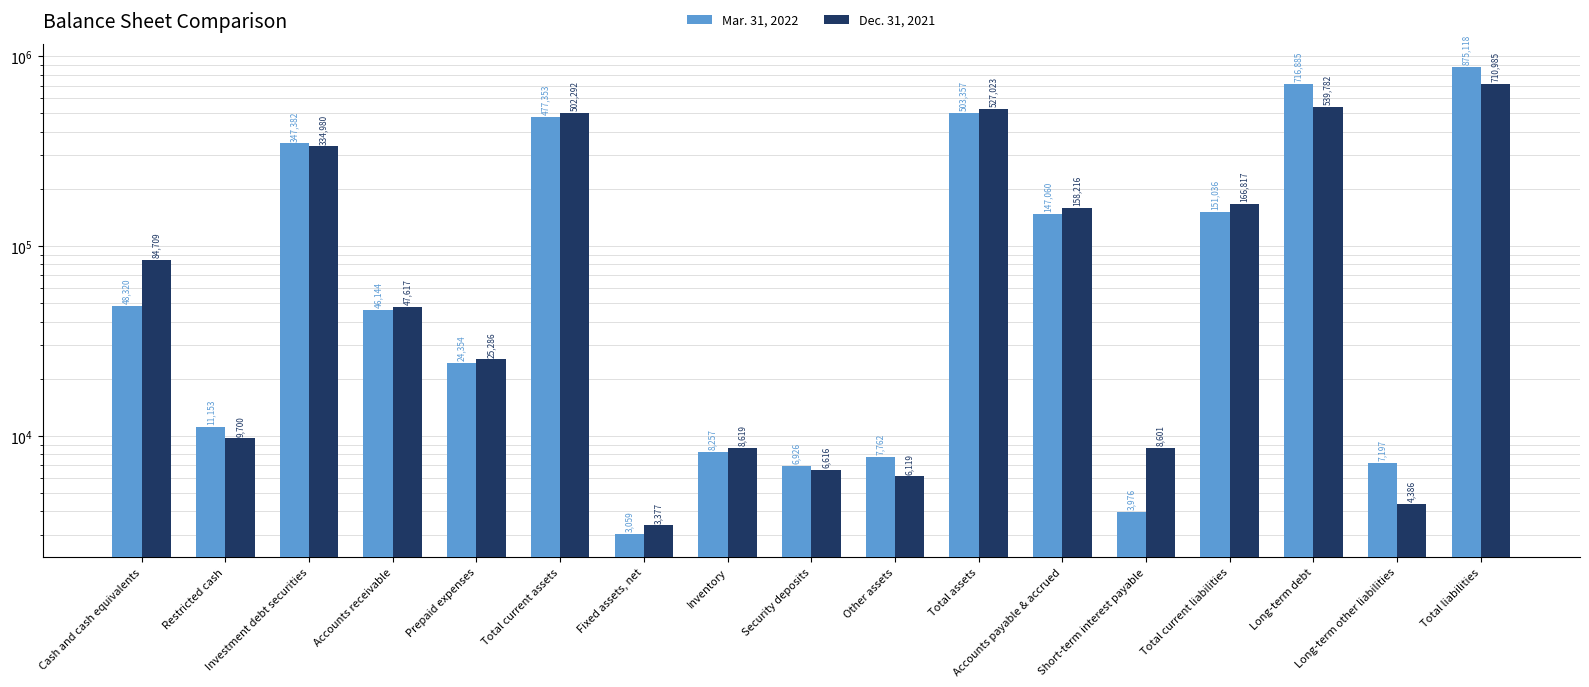

How many bars are there in total?

34